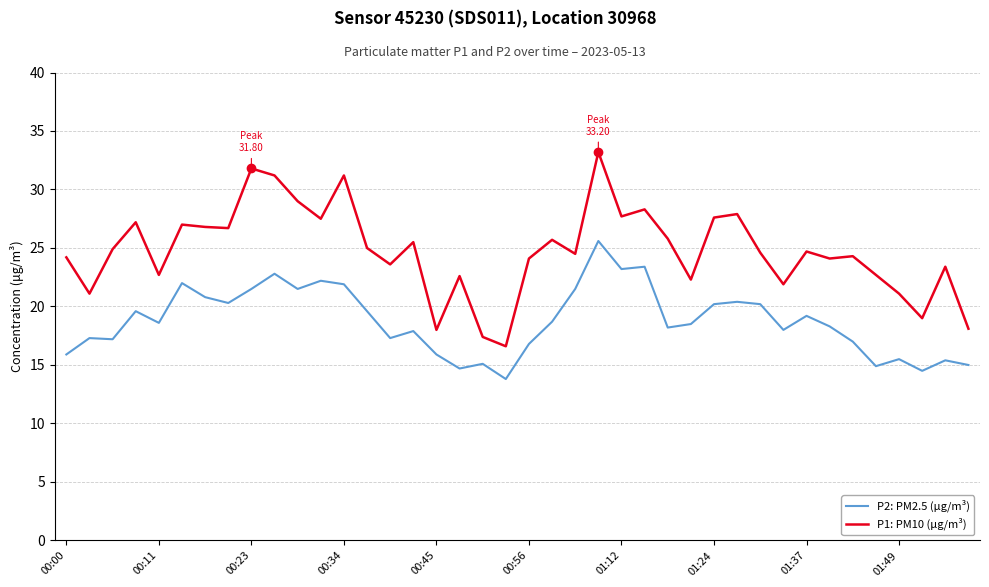

True or false: P2: PM2.5 (µg/m³) and P1: PM10 (µg/m³) cross at least once.

False